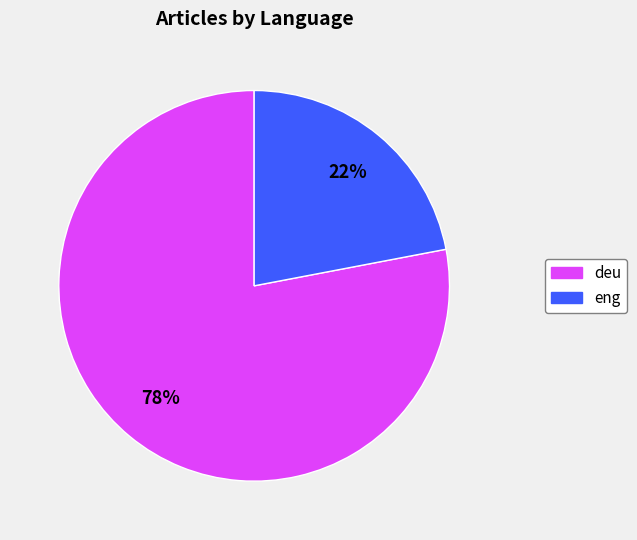

Rank the categories by value from highest to lowest.

deu, eng